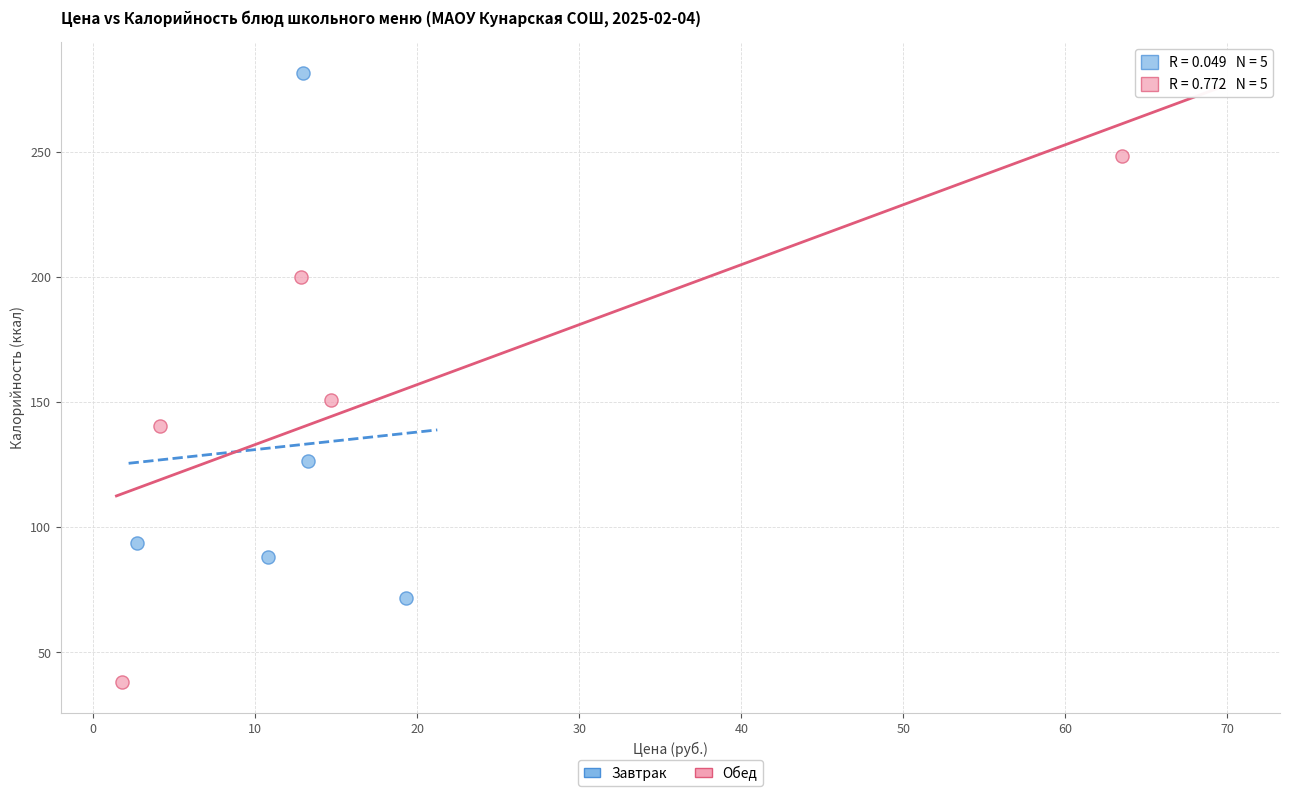

Which series reaches the minimum Y coordinate?

Обед